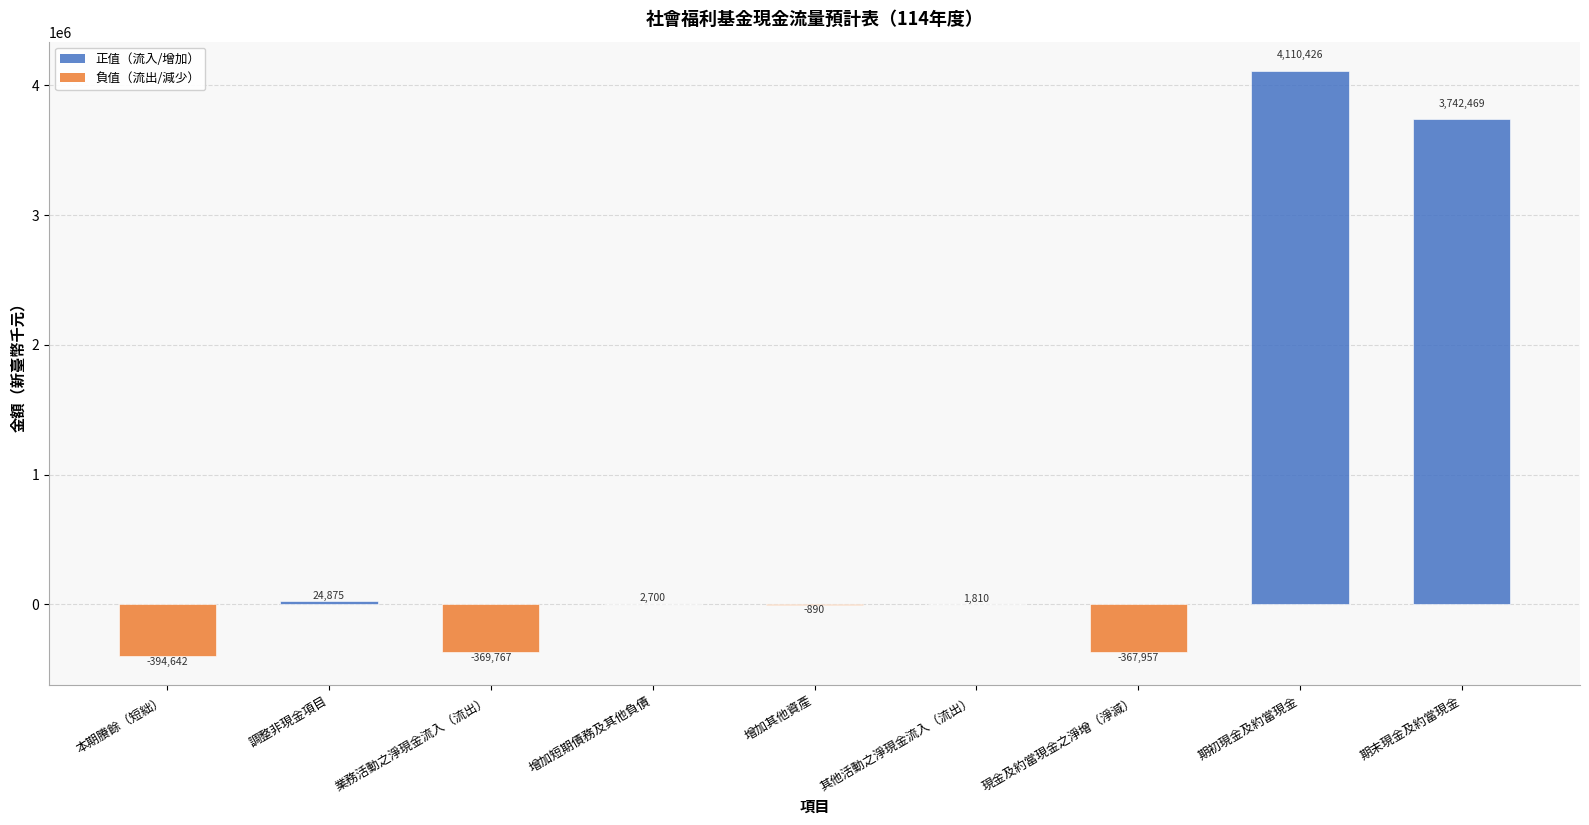

How many positive values are there?

5